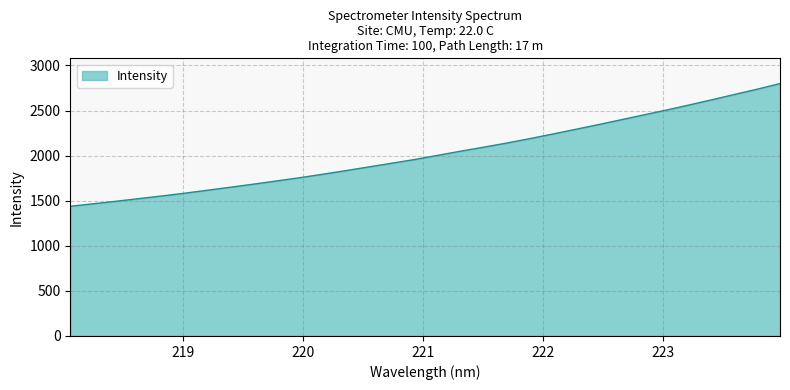

Reading left to right, list all the values displayed in this chart.

1437.8	1465.6	1493.7	1523.3	1552.5	1583.3	1616.3	1649.8	1683.6	1718.7	1754.3	1792.5	1832.5	1873.0	1914.3	1955.1	2001.0	2047.1	2091.2	2136.3	2185.1	2235.8	2287.8	2340.3	2394.5	2449.0	2503.2	2559.6	2617.9	2677.4	2736.3	2798.6